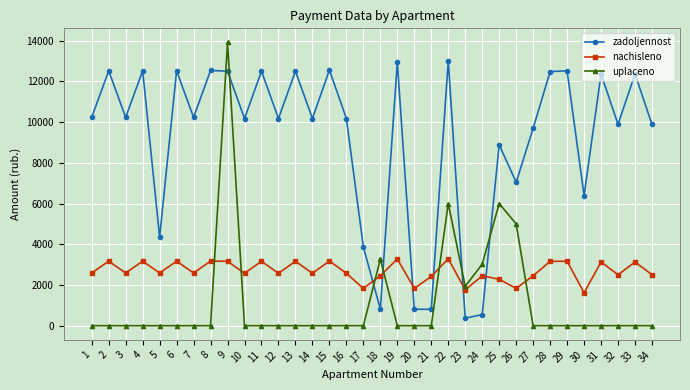

After their last crossing, which series has the higher values: zadoljennost or uplaceno?

zadoljennost